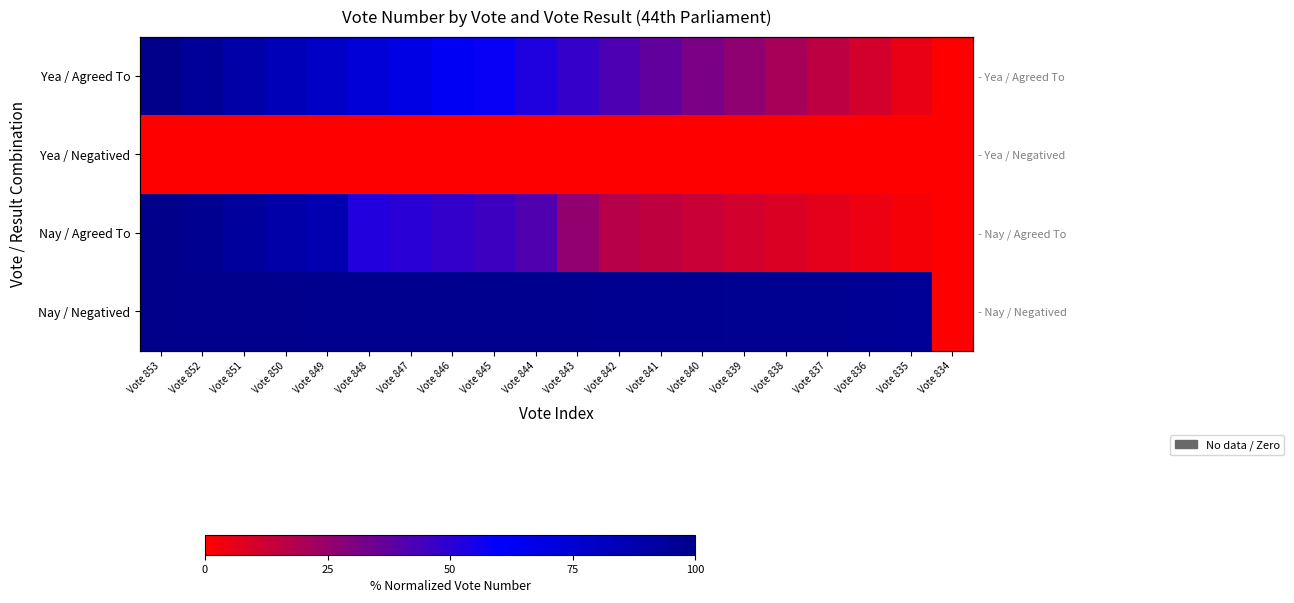

Which series has the largest range (max minus min)?

Yea / Agreed To